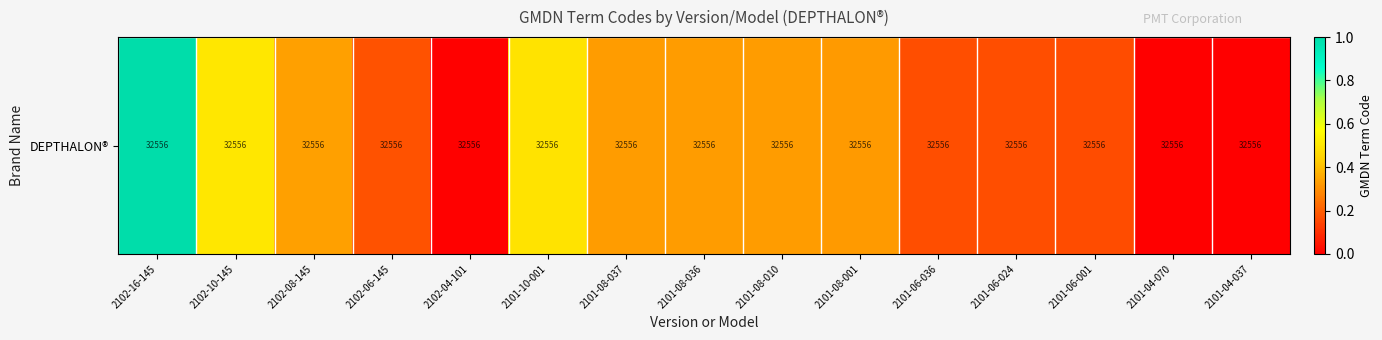

What is the greatest value displayed?

1.0